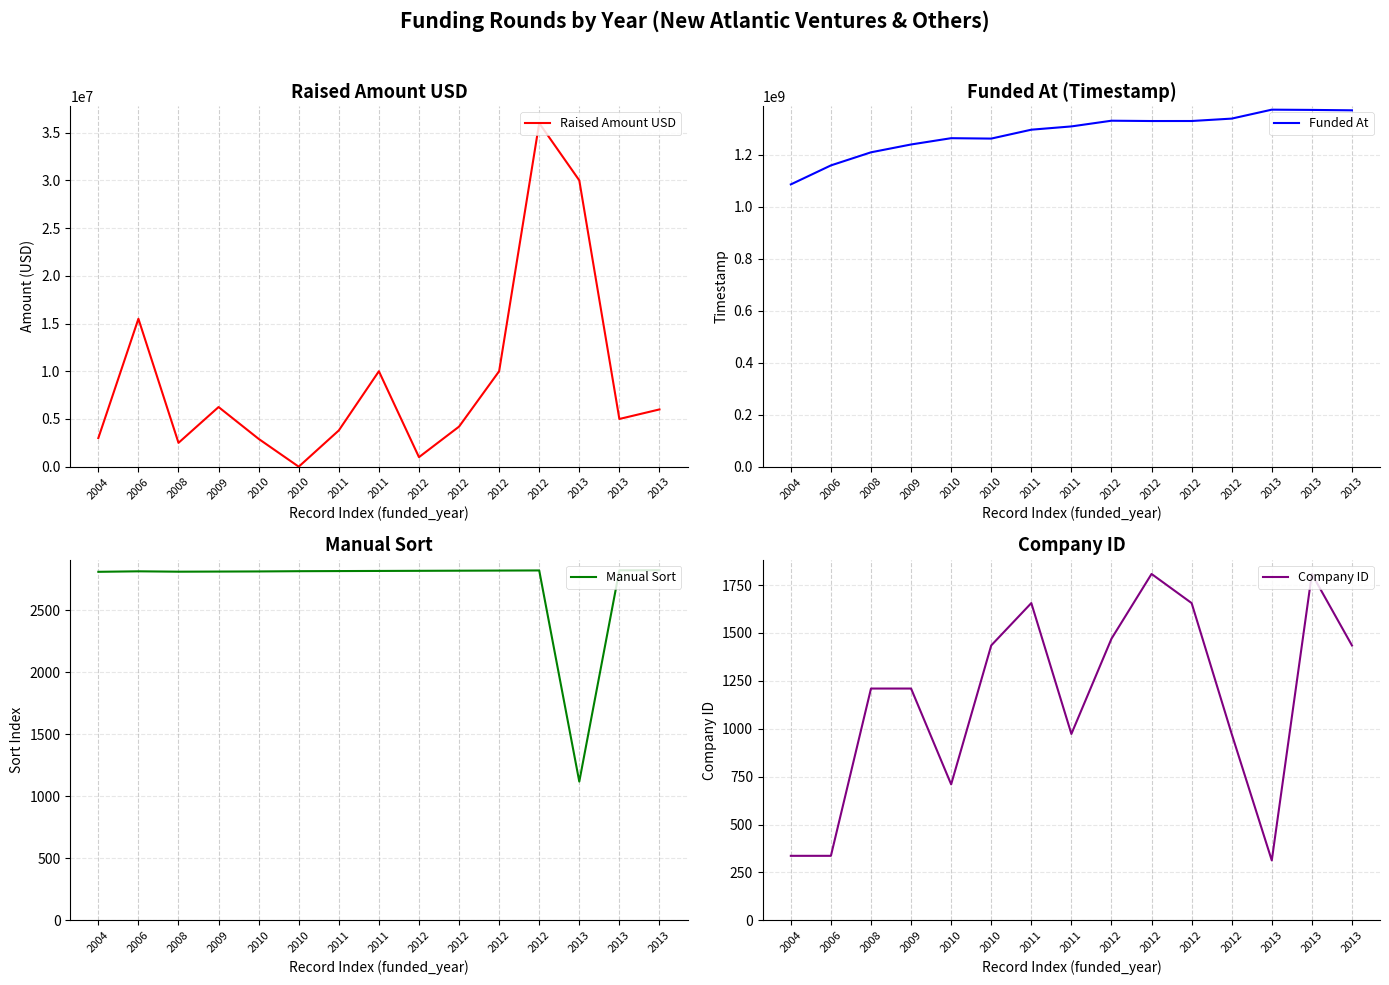

True or false: Funded At has a value of 1993562638 at 2013.

False